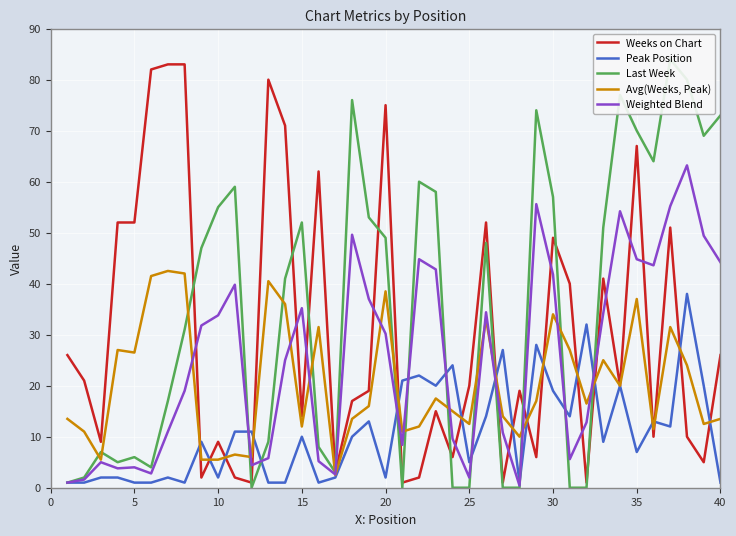

Reading right to left, what are all the values shown in this chart?

Weeks on Chart: 26.0	5.0	10.0	51.0	10.0	67.0	20.0	41.0	1.0	40.0	49.0	6.0	19.0	1.0	52.0	20.0	6.0	15.0	2.0	1.0	75.0	19.0	17.0	3.0	62.0	14.0	71.0	80.0	1.0	2.0	9.0	2.0	83.0	83.0	82.0	52.0	52.0	9.0	21.0	26.0
Peak Position: 1.0	20.0	38.0	12.0	13.0	7.0	20.0	9.0	32.0	14.0	19.0	28.0	1.0	27.0	14.0	5.0	24.0	20.0	22.0	21.0	2.0	13.0	10.0	2.0	1.0	10.0	1.0	1.0	11.0	11.0	2.0	9.0	1.0	2.0	1.0	1.0	2.0	2.0	1.0	1.0
Last Week: 73.0	69.0	80.0	84.0	64.0	70.0	77.0	51.0	0.0	0.0	57.0	74.0	0.0	0.0	48.0	0.0	0.0	58.0	60.0	0.0	49.0	53.0	76.0	3.0	8.0	52.0	41.0	9.0	0.0	59.0	55.0	47.0	31.0	17.0	4.0	6.0	5.0	7.0	2.0	1.0
Avg(Weeks, Peak): 13.5	12.5	24.0	31.5	11.5	37.0	20.0	25.0	16.5	27.0	34.0	17.0	10.0	14.0	33.0	12.5	15.0	17.5	12.0	11.0	38.5	16.0	13.5	2.5	31.5	12.0	36.0	40.5	6.0	6.5	5.5	5.5	42.0	42.5	41.5	26.5	27.0	5.5	11.0	13.5
Weighted Blend: 44.2	49.4	63.2	55.2	43.6	44.8	54.2	34.2	12.8	5.6	41.8	55.6	0.4	10.8	34.4	2.0	9.6	42.8	44.8	8.4	30.2	37.0	49.6	2.6	5.2	35.2	25.0	5.8	4.4	39.8	33.8	31.8	19.0	11.0	2.8	4.0	3.8	5.0	1.6	1.0